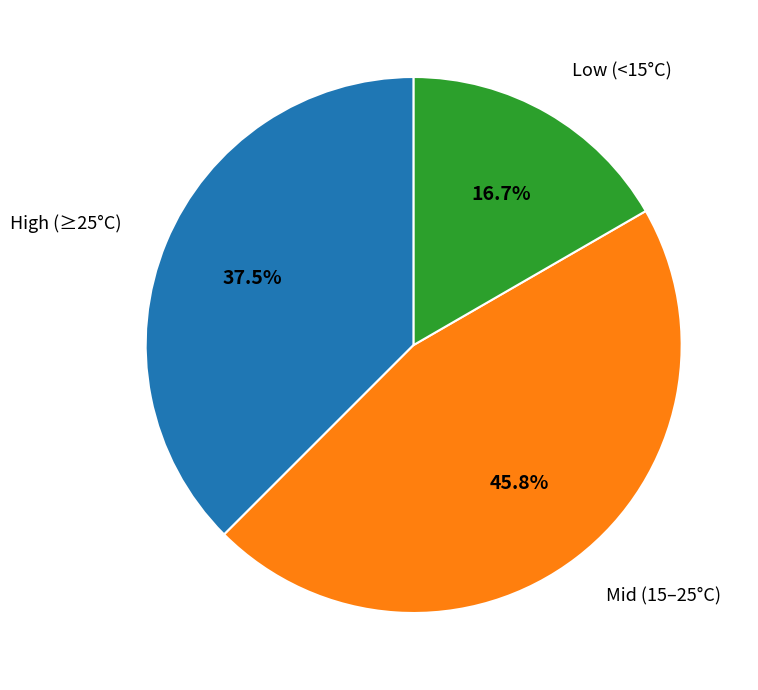

What is the total percentage of Mid (15–25°C) and Low (<15°C)?

62.5%